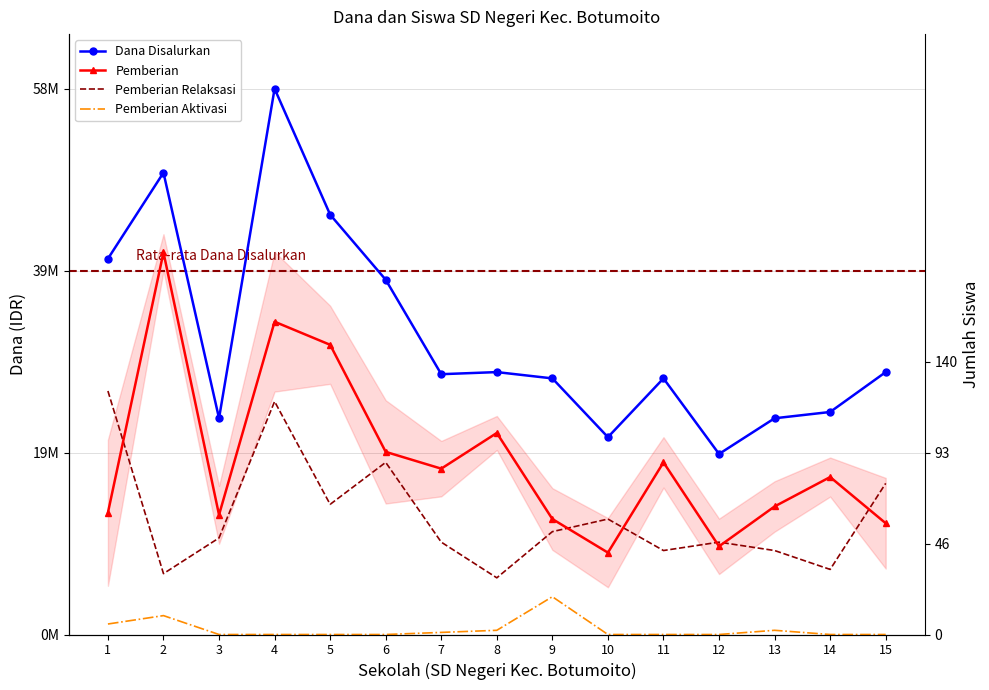

Between 3 and 13, which series saw the biggest shift?

Pemberian Relaksasi